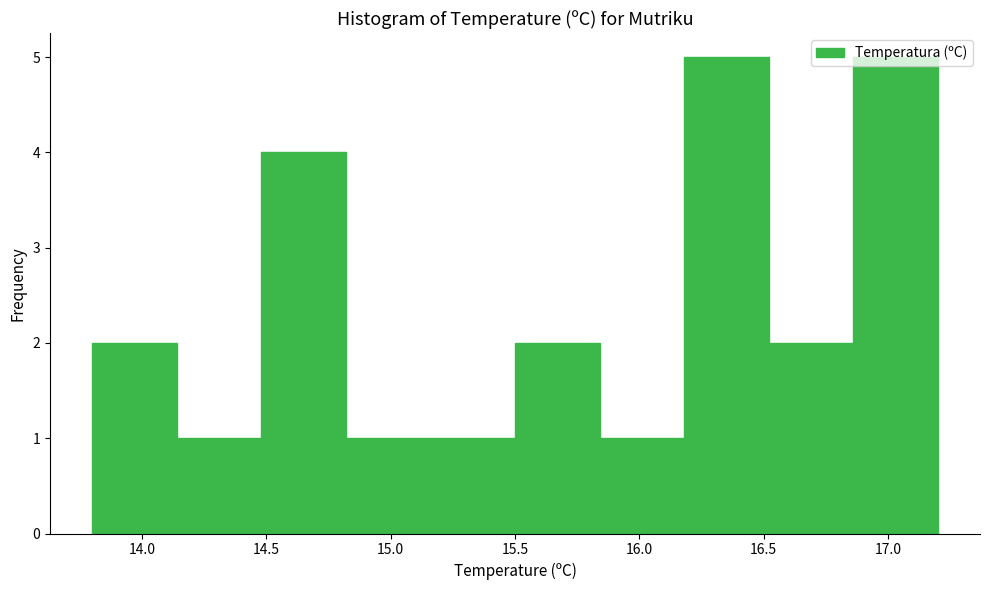

Reading left to right, list every bar in this chart as the range it spans on the x-axis followed by its height. Neither the bar edges nor the heights are printed on the chart, so give them approximately, as read against the axes.

13.80 to 14.14: 2
14.14 to 14.48: 1
14.48 to 14.82: 4
14.82 to 15.16: 1
15.16 to 15.50: 1
15.50 to 15.84: 2
15.84 to 16.18: 1
16.18 to 16.52: 5
16.52 to 16.86: 2
16.86 to 17.20: 5